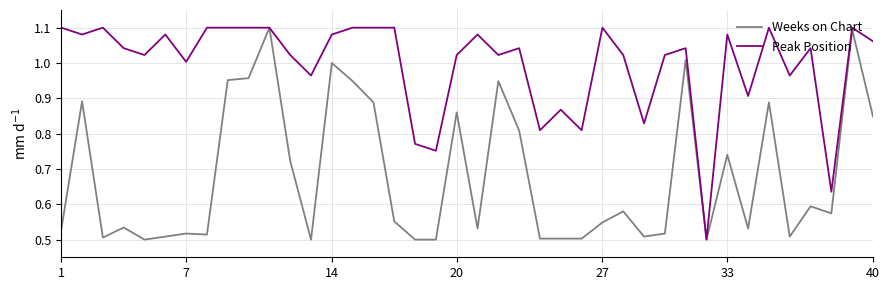

Rank the series by their average value, from highest to lowest.

Peak Position, Weeks on Chart